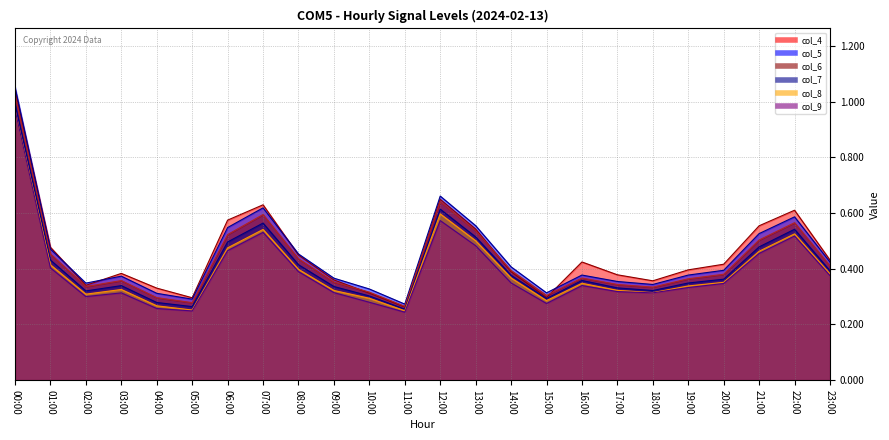

Does the chart have visible grid lines?

Yes